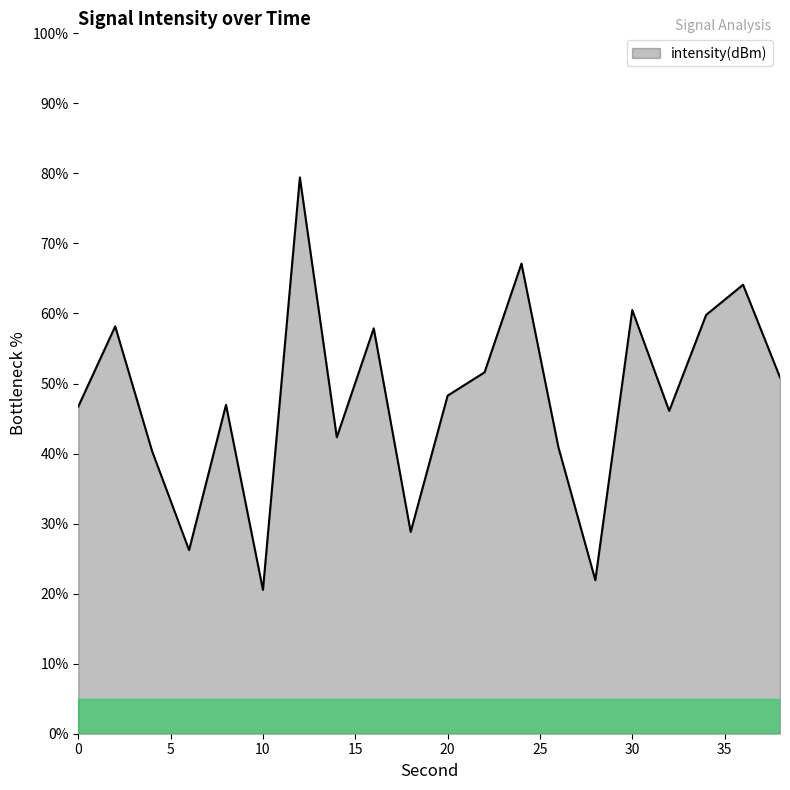

What is the difference between the maximum and minimum values?

58.9